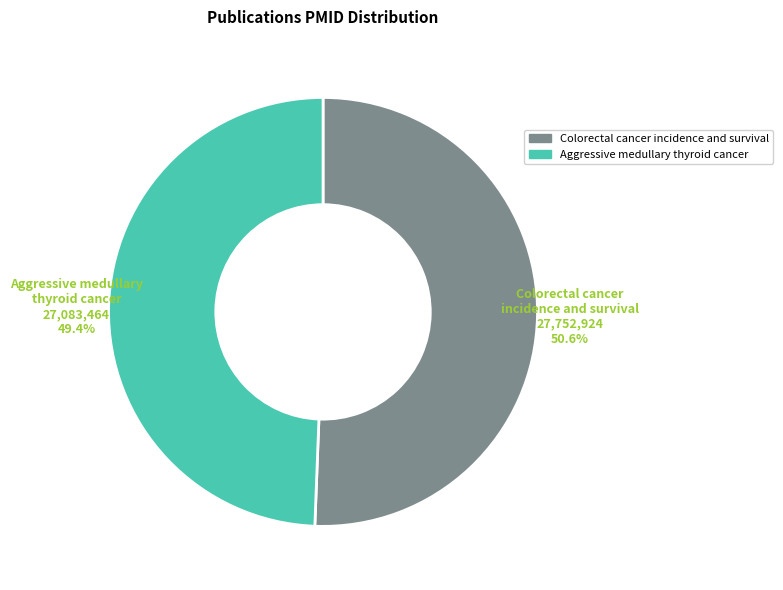

Which slice is the smallest?

Aggressive medullary thyroid cancer